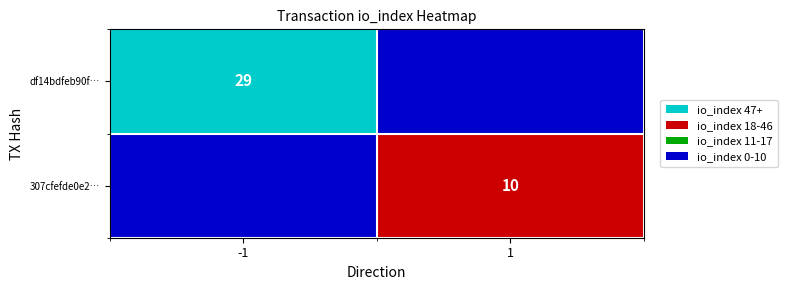

True or false: df14bdfeb90f… has a value of 29 at -1.

True